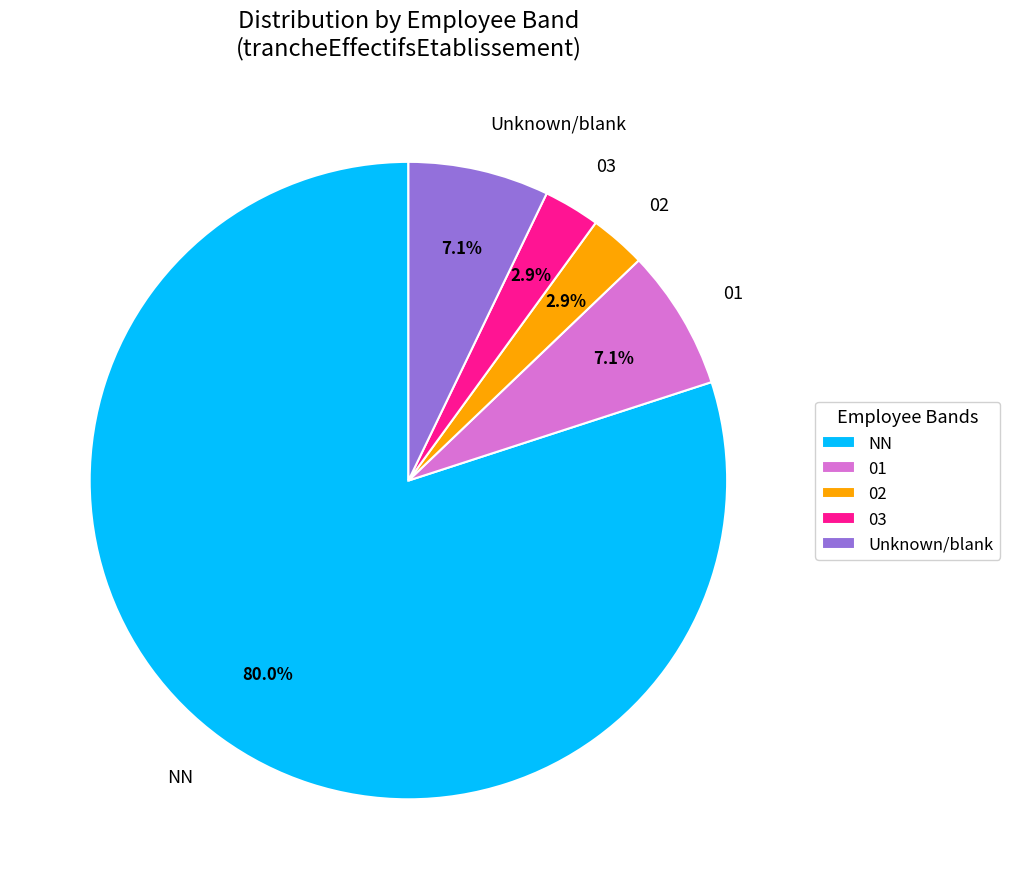

Is the sum of NN and 02 greater than half?

Yes